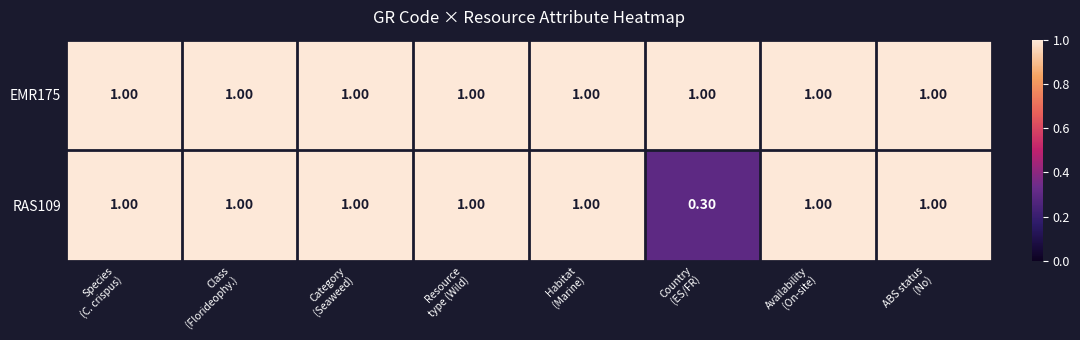

List the series in order of their overall mean, lowest first.

EMR175, RAS109